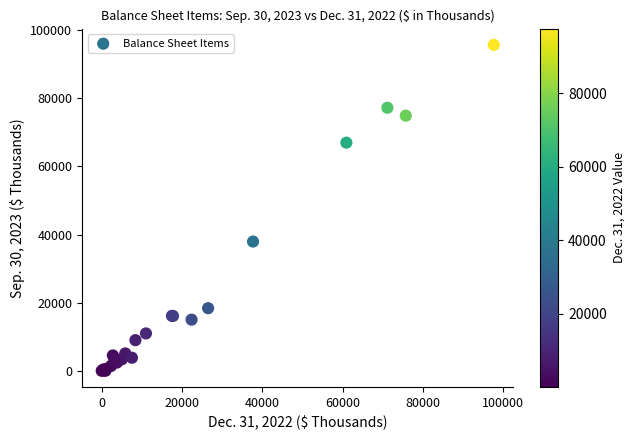

What Y value in the scatter plot is closest to 47837?

37954